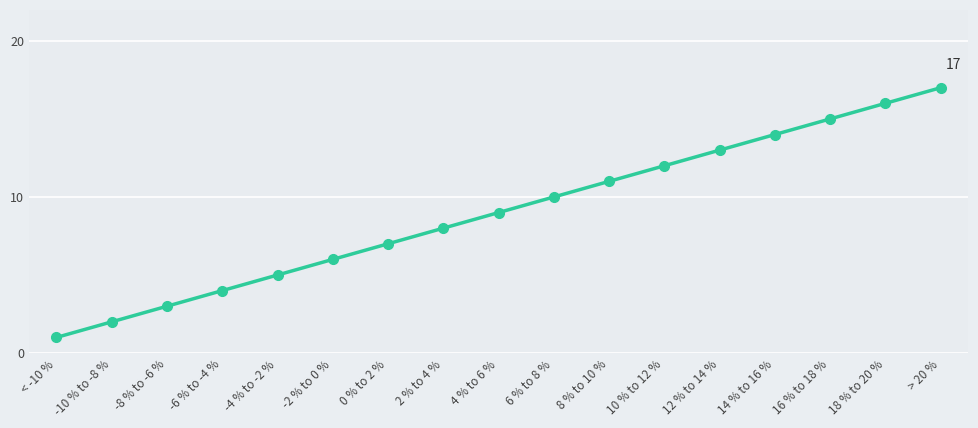

Between 18 % to 20 % and -10 % to -8 %, which is larger?

18 % to 20 %